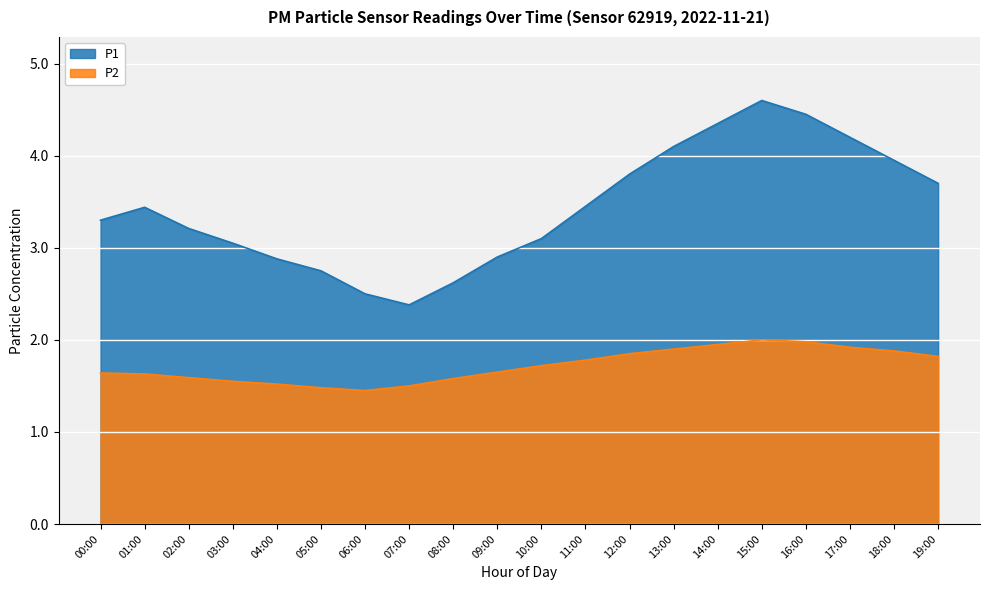

What is the total value across all series at 05:00?

4.2